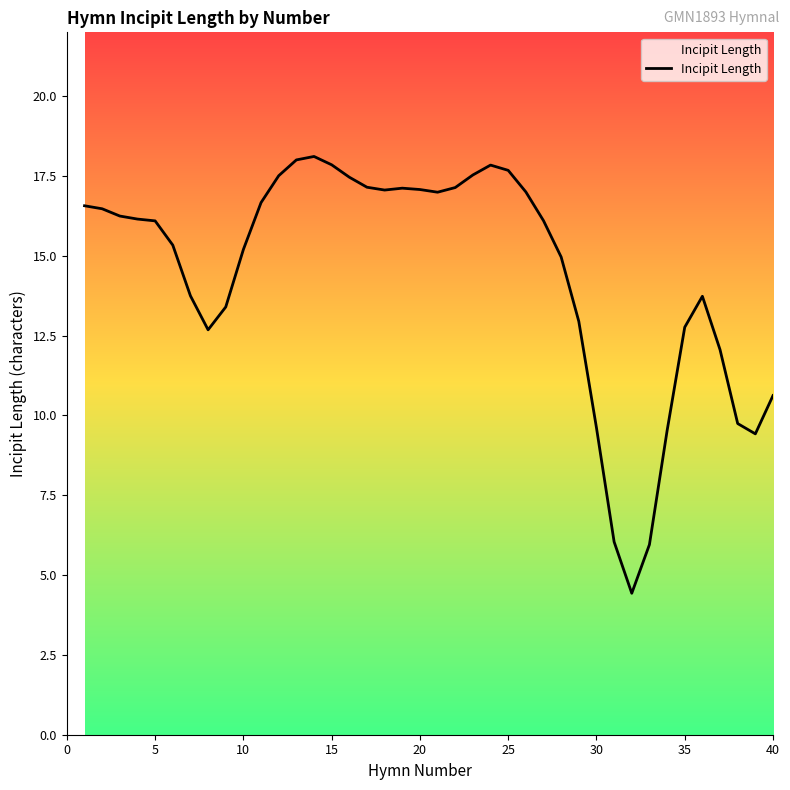

What is the greatest value displayed?

18.1